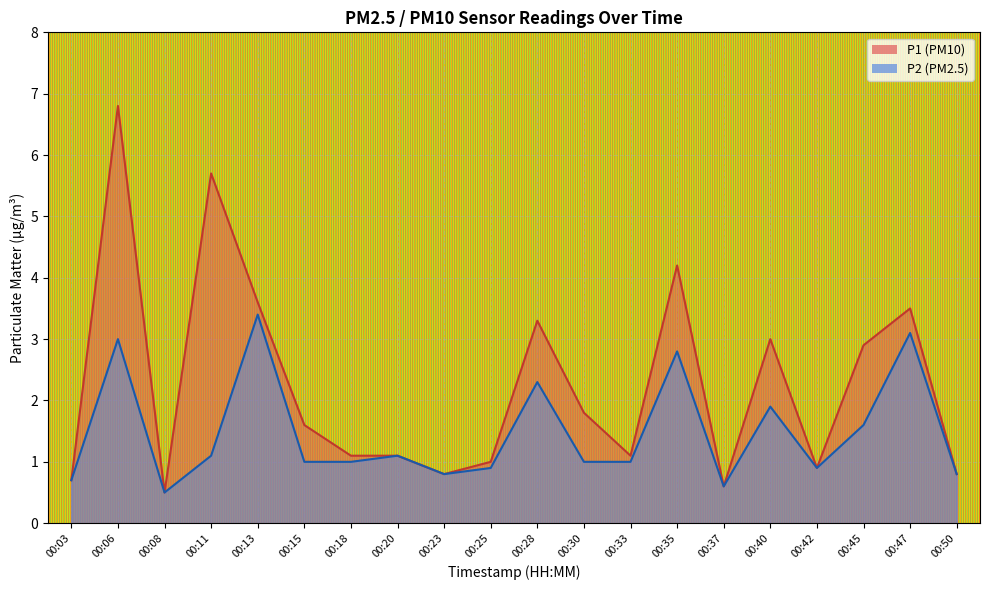

True or false: P2 and P1 intersect in this chart.

False